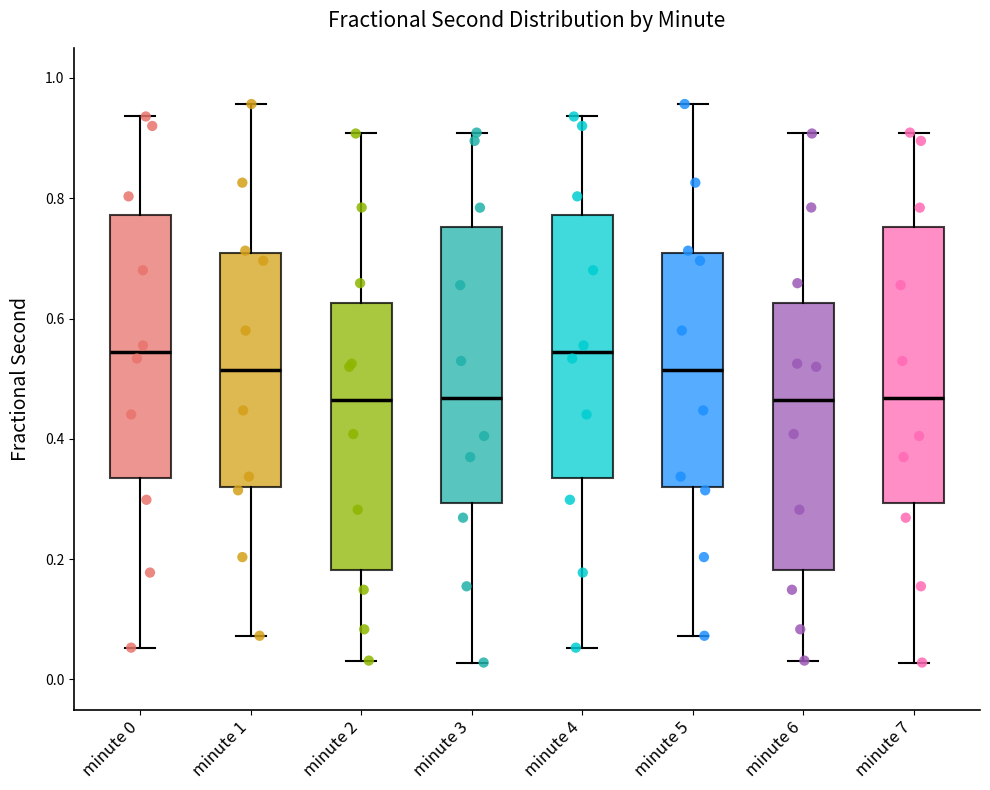

Where is the lower edge of the box for minute 0 on the y-axis? The values are not printed on the chart, so give them approximately, as read against the axis.

0.34